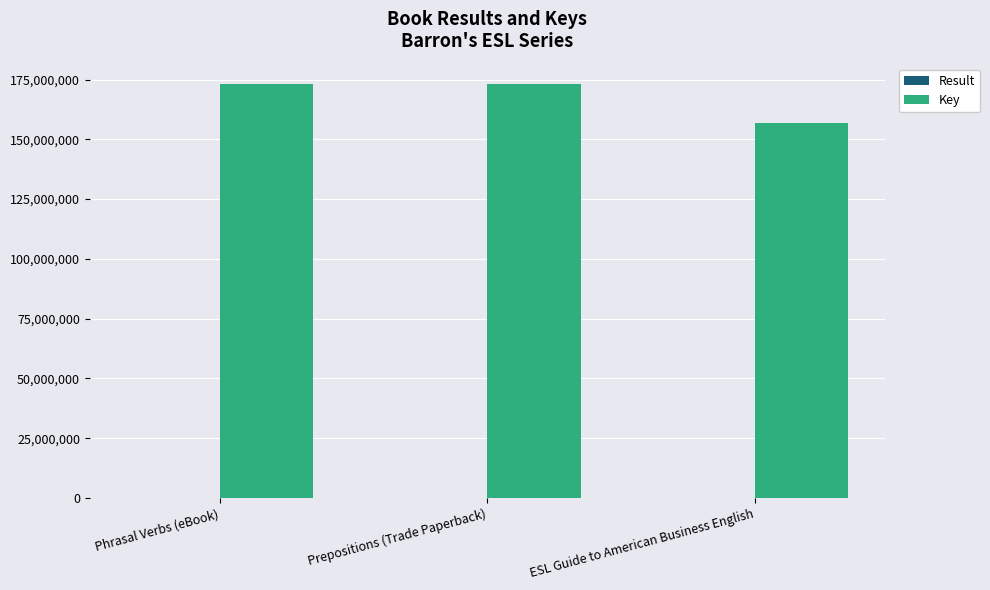

Are the bars horizontal?

No